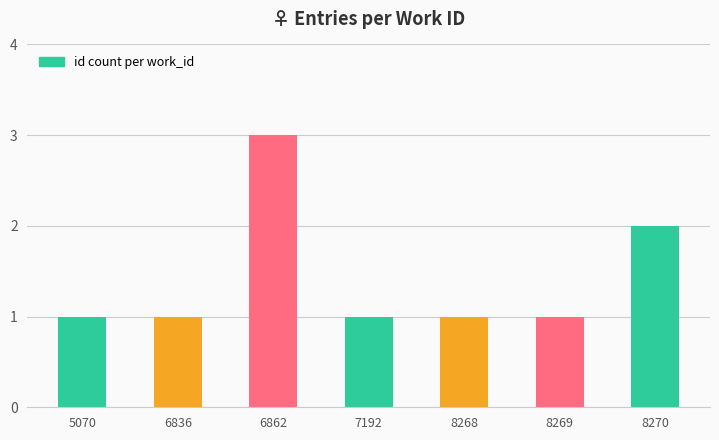

Reading right to left, transcribe all the data shown in this chart.

8270=2	8269=1	8268=1	7192=1	6862=3	6836=1	5070=1